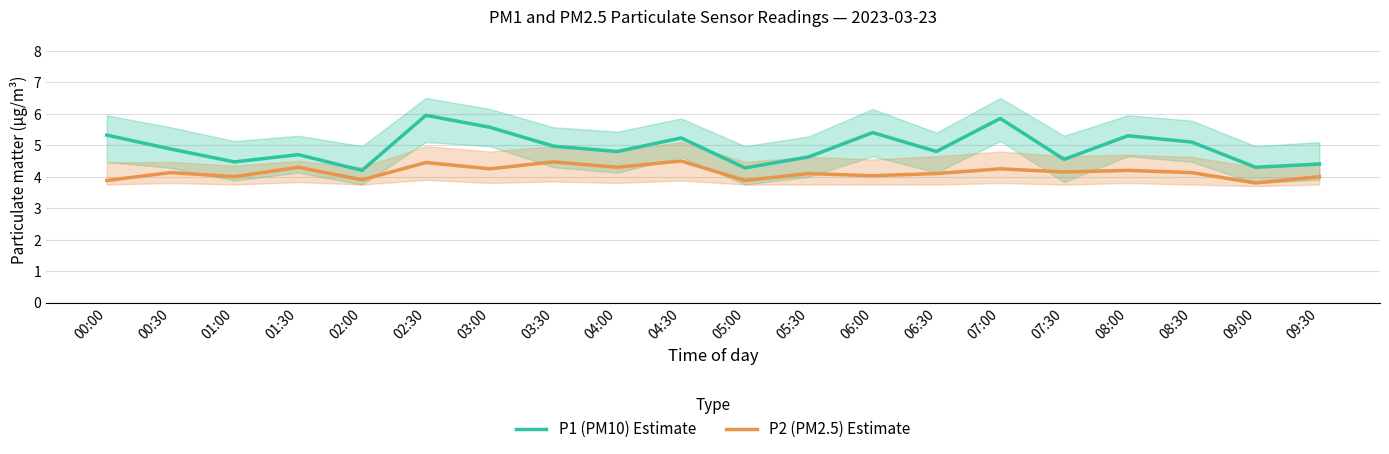

Read the P1 (PM10) Estimate value at 02:30.

6.0